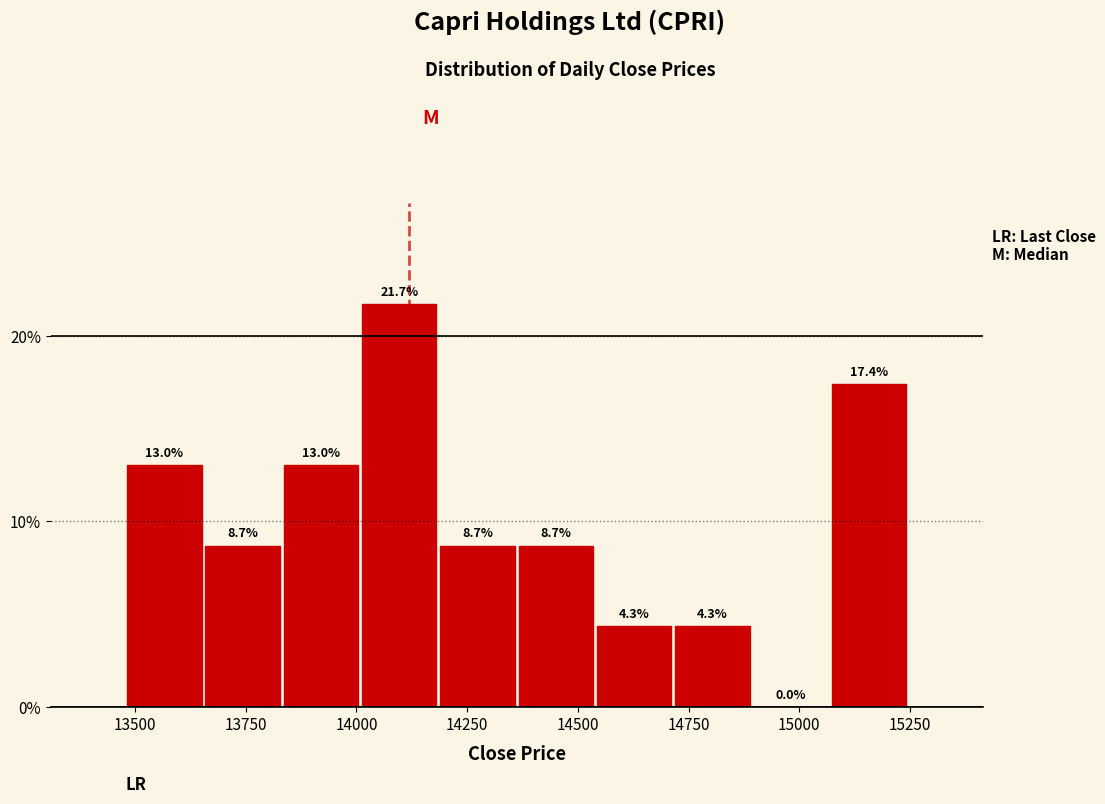

Around what value on the x-axis is the tallest bar? Give the approximate position of its centre, as read against the axis.

14100